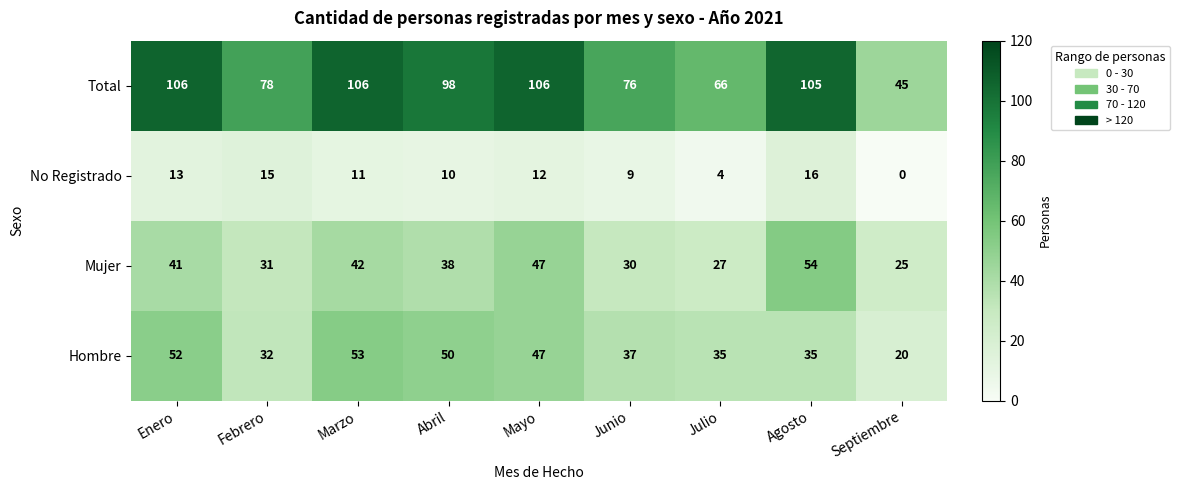

At which label is No Registrado closest to 8?

Junio